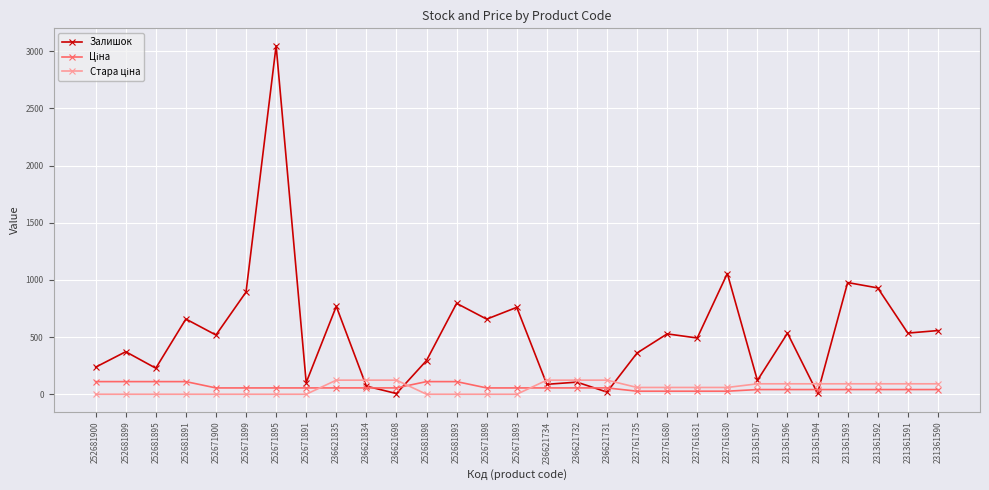

True or false: Залишок has more than 2 interior local peaks.

True